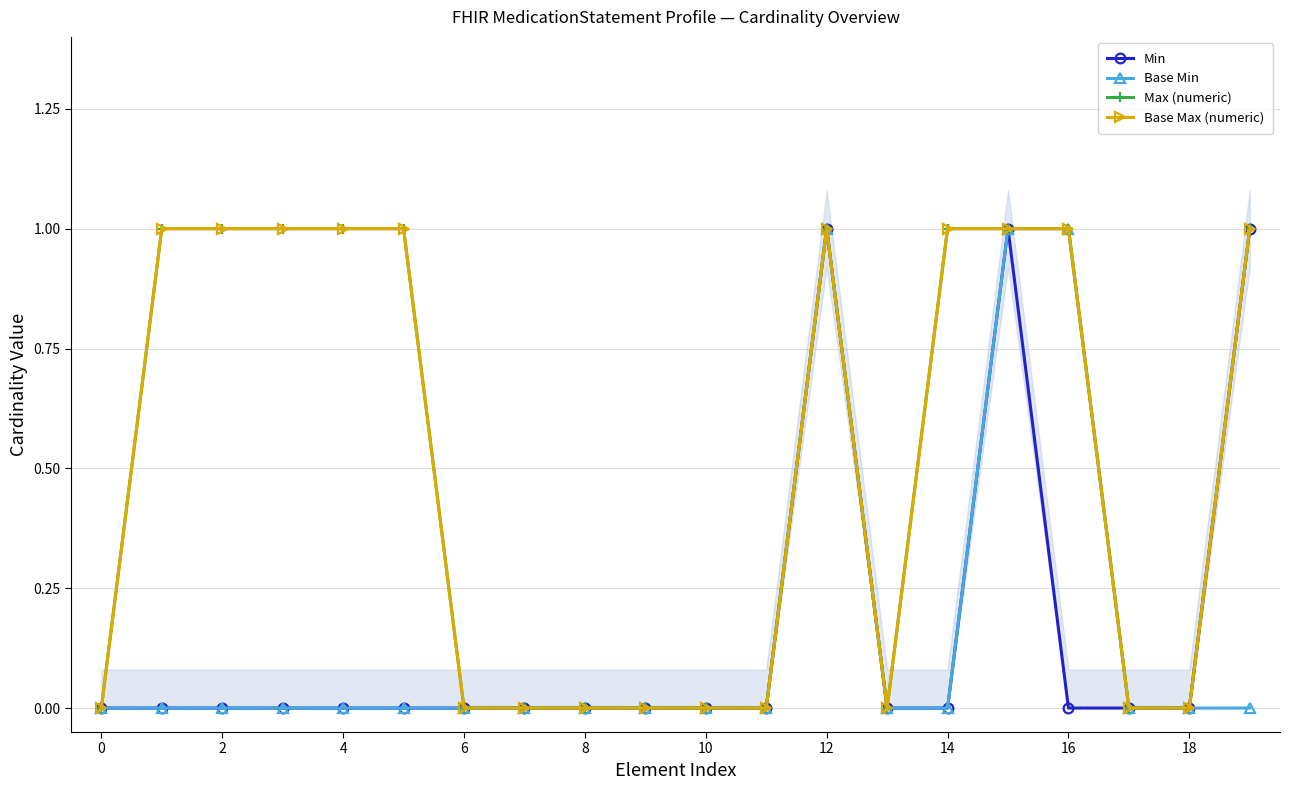

Count the number of categories in the chart.

20